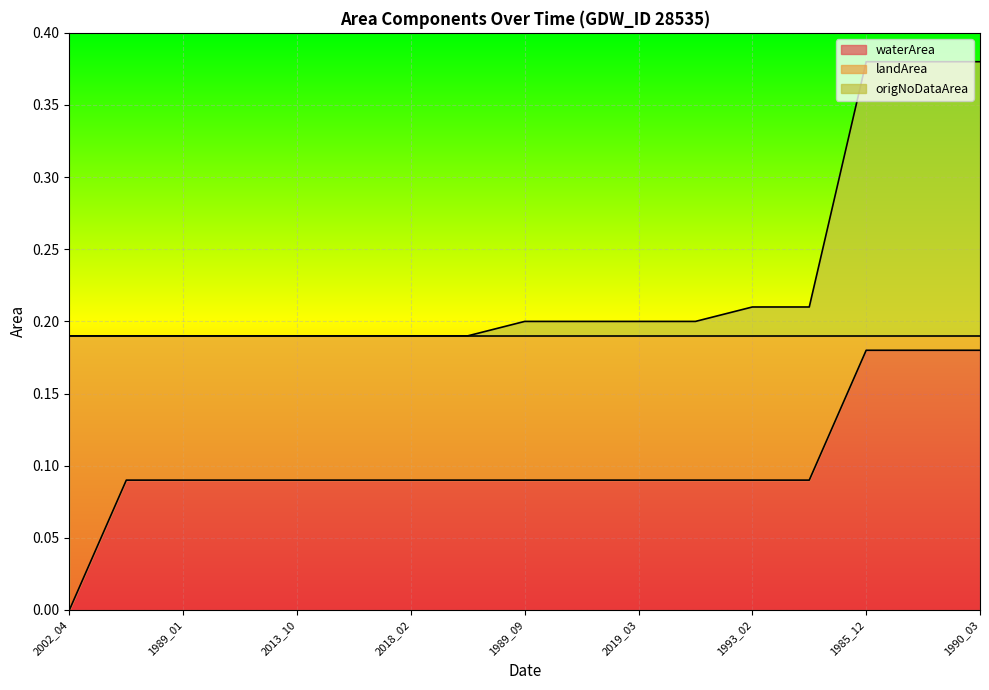

List the series in order of their peak value, highest first.

origNoDataArea, waterArea